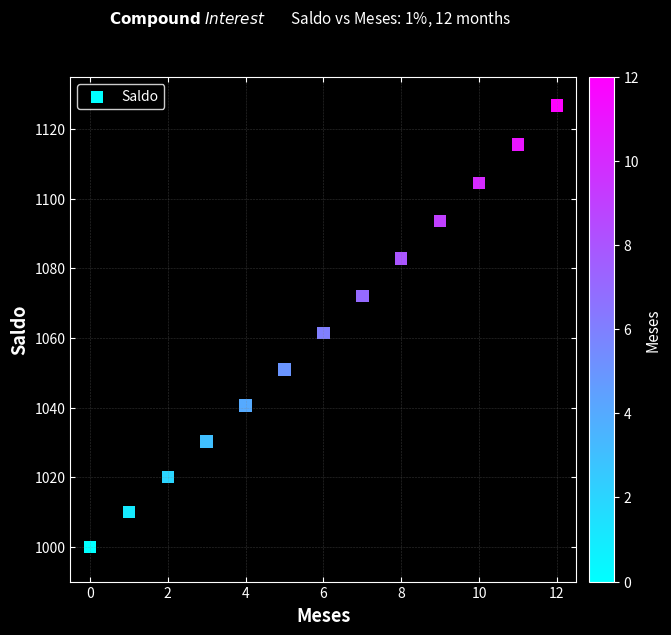

What is the range of Y values (max minus min)?

126.8